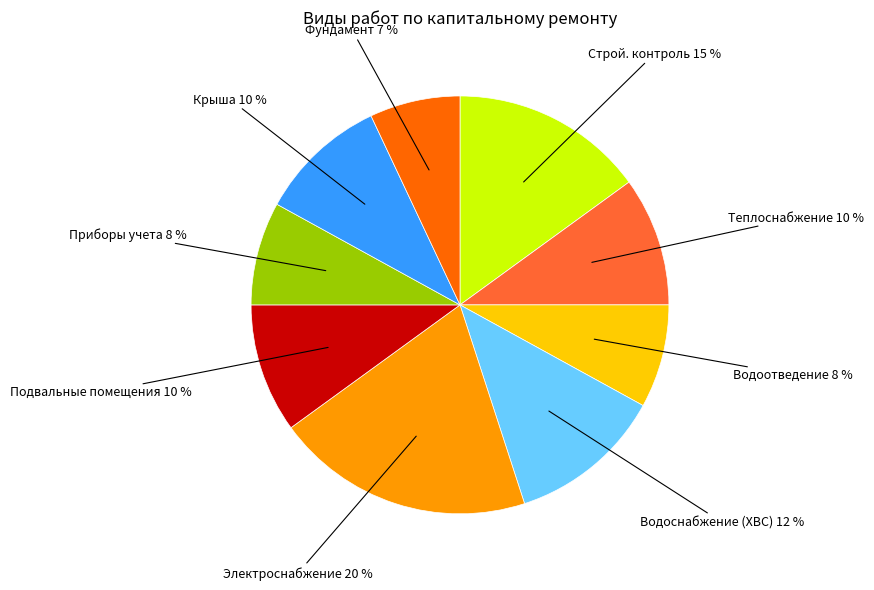

Count the number of slices in the pie.

9